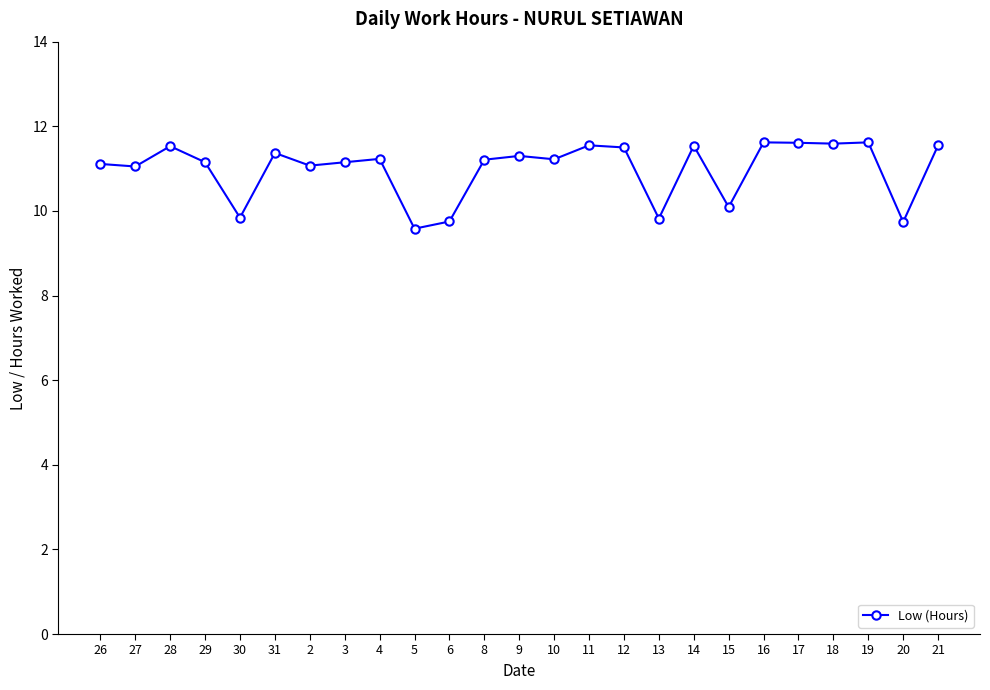

The value at 6 is 13.1. True or false?

False